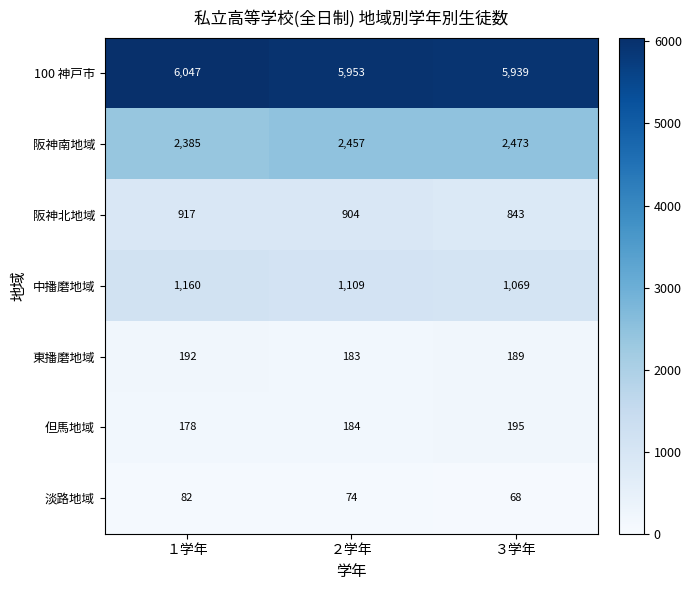

True or false: 東播磨地域 has a value of 116 at １学年.

False